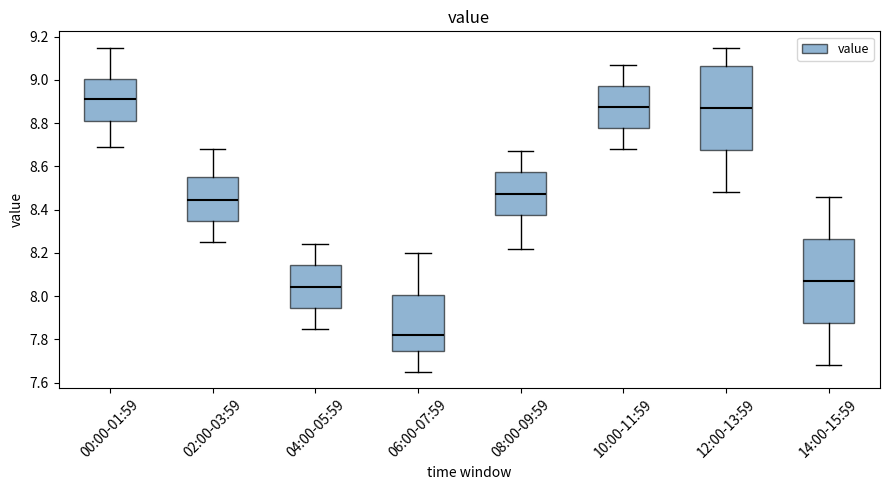

Reading left to right, read every box against the y-axis: the position of its median line, the range the box covers, and the ends of its whiskers. The values are not printed on the chart, so give them approximately, as read against the axis.

00:00-01:59: median 8.92, box 8.82 to 9.00, whiskers 8.70 to 9.16
02:00-03:59: median 8.44, box 8.34 to 8.56, whiskers 8.26 to 8.68
04:00-05:59: median 8.04, box 7.94 to 8.14, whiskers 7.86 to 8.24
06:00-07:59: median 7.82, box 7.74 to 8.00, whiskers 7.66 to 8.20
08:00-09:59: median 8.48, box 8.38 to 8.58, whiskers 8.22 to 8.68
10:00-11:59: median 8.88, box 8.78 to 8.98, whiskers 8.68 to 9.08
12:00-13:59: median 8.88, box 8.68 to 9.06, whiskers 8.48 to 9.16
14:00-15:59: median 8.08, box 7.88 to 8.26, whiskers 7.68 to 8.46